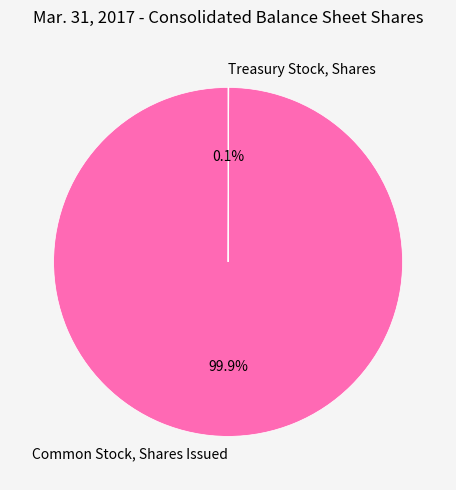

What portion of the pie excludes Common Stock, Shares Issued?

0.1%